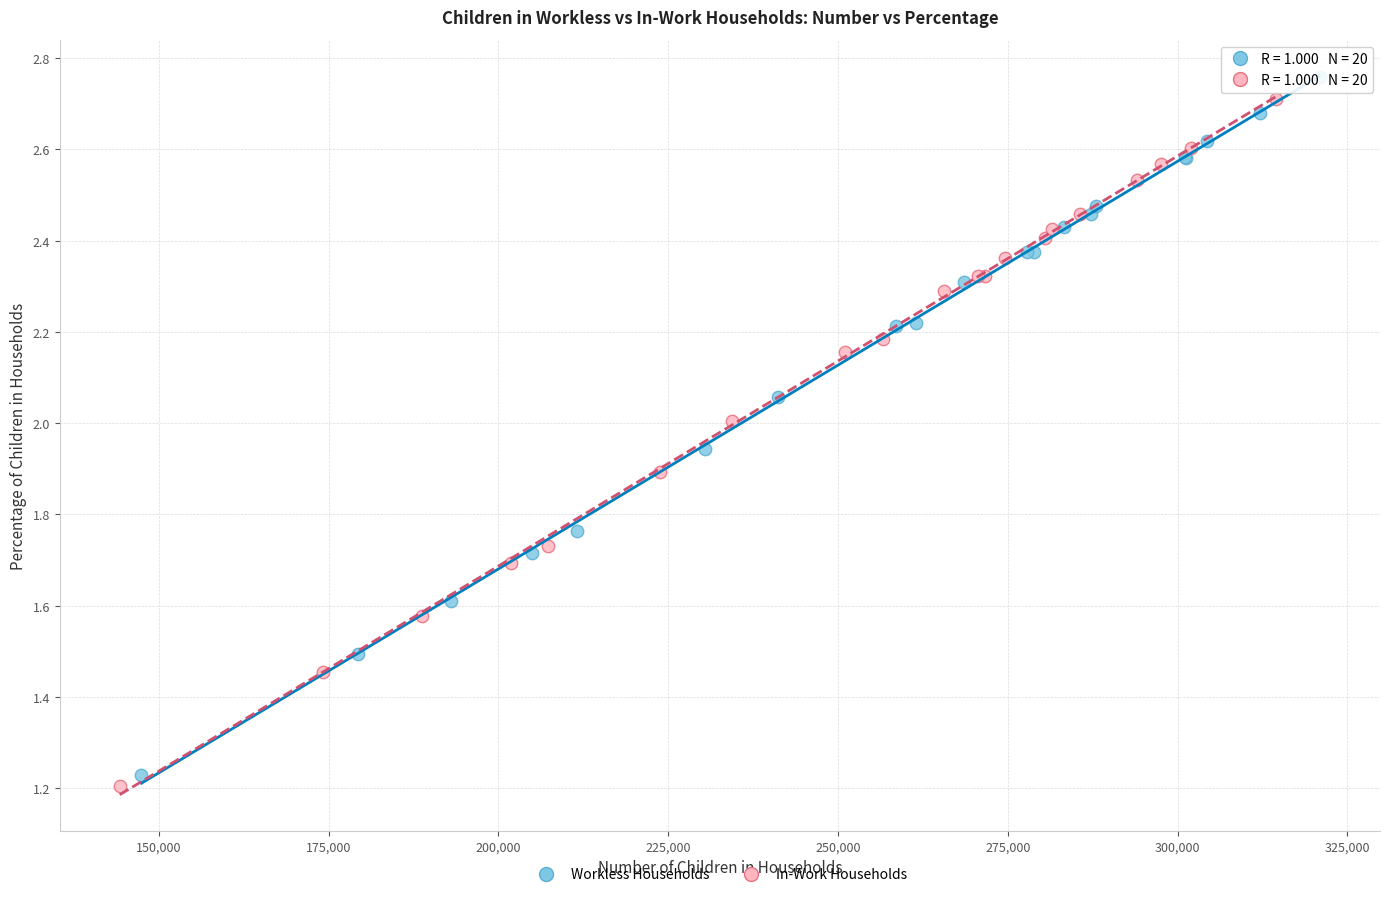

Which series has the largest Y range (max minus min)?

Workless Households